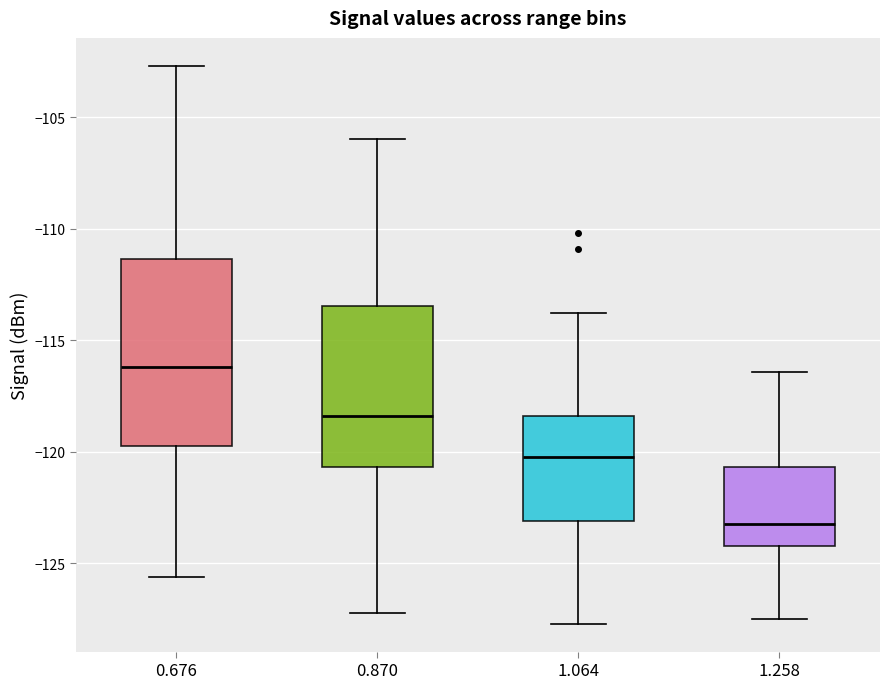

Reading left to right, transcribe this box plot: for each box, give where its median line is, the range the box spans, and where its two whiskers end, as read against the y-axis. The values are not printed on the chart, so give them approximately, as read against the axis.

0.676: median -116.0, box -119.5 to -111.5, whiskers -125.5 to -102.5
0.870: median -118.5, box -120.5 to -113.5, whiskers -127.0 to -106.0
1.064: median -120.0, box -123.0 to -118.5, whiskers -127.5 to -114.0
1.258: median -123.0, box -124.0 to -120.5, whiskers -127.5 to -116.5